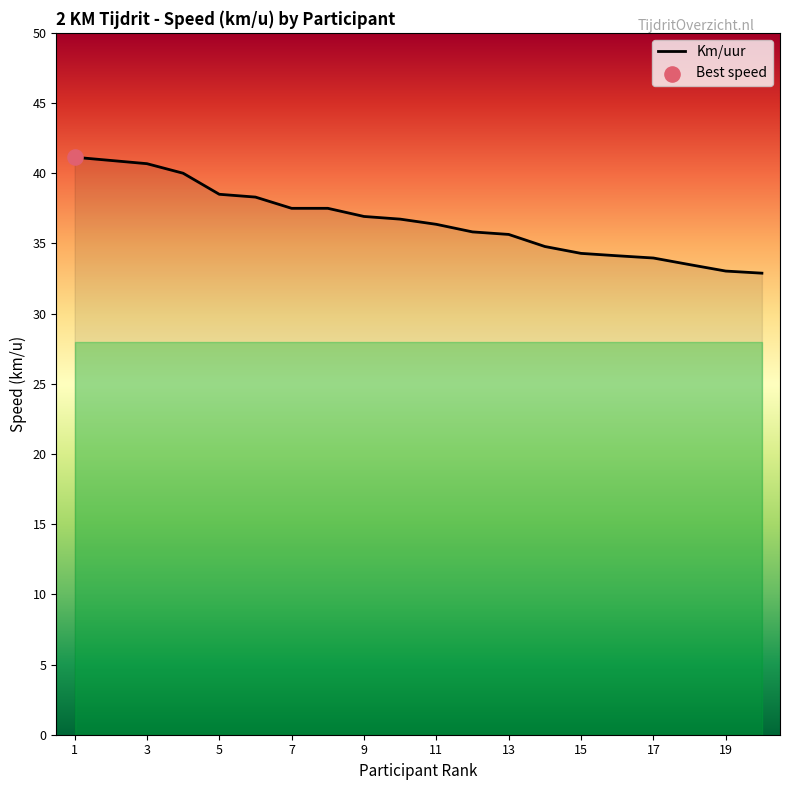

What is the difference between the maximum and minimum values?

8.3